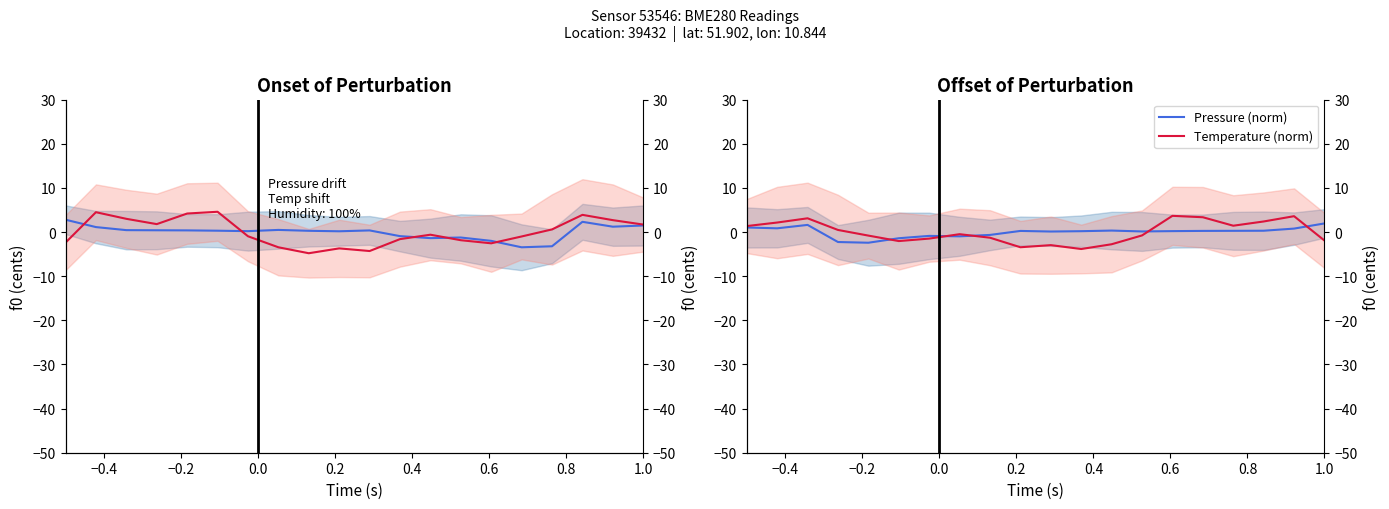

What is the maximum value for Temperature (norm)?

3.7